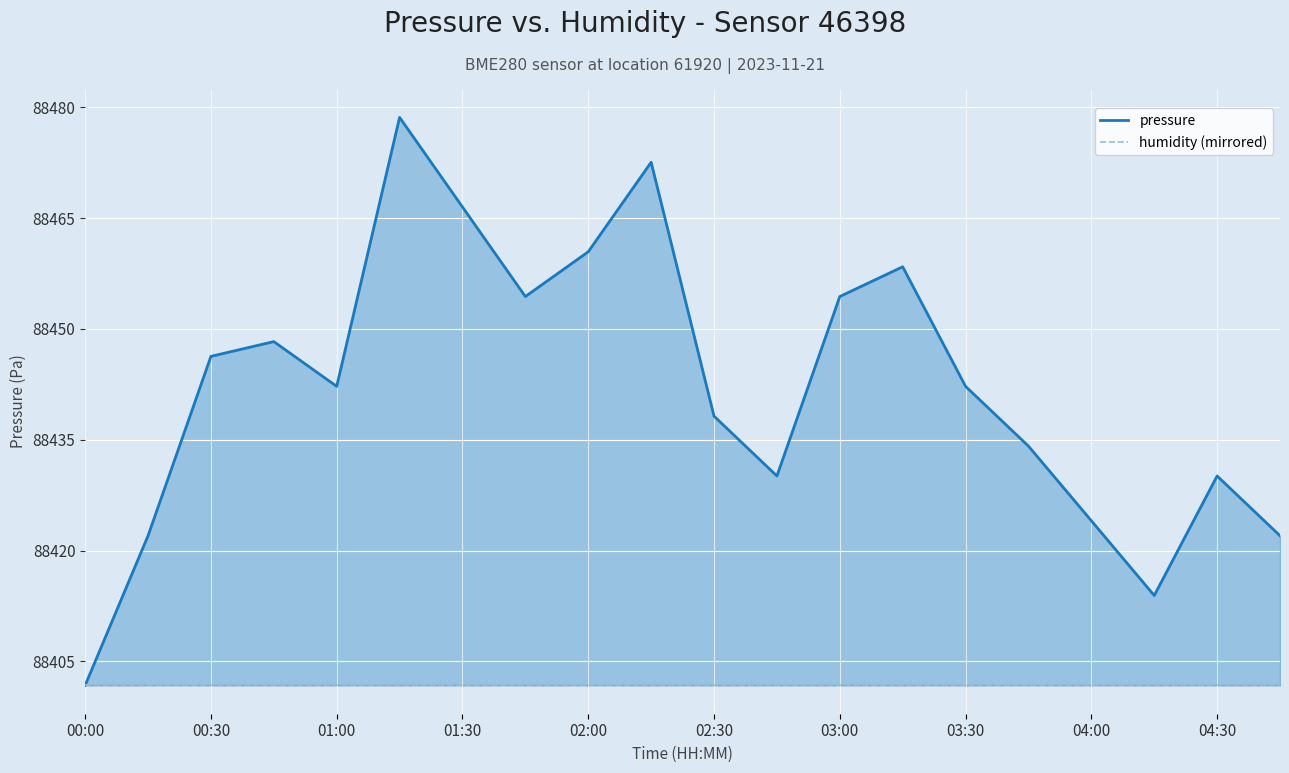

What is the spread (max minus min) of values at 04:30?

28.3